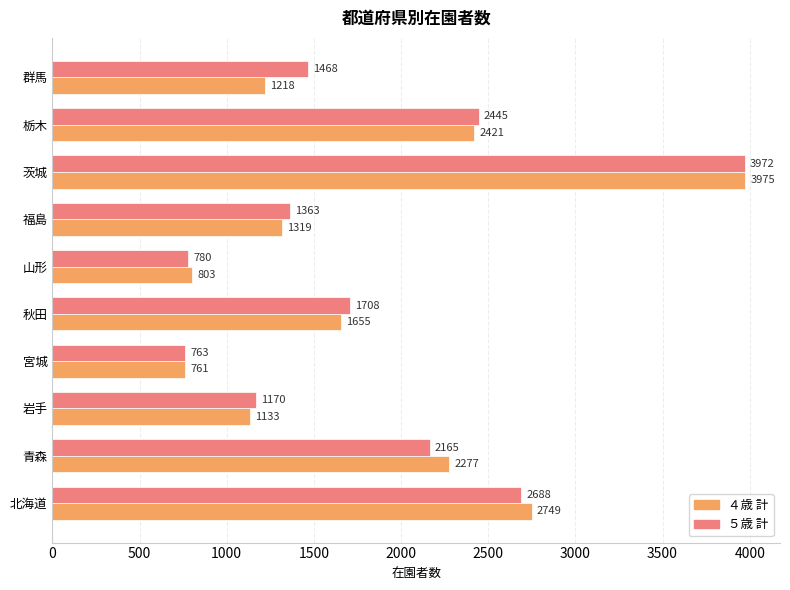

Between 北海道 and 青森, which series saw the biggest shift?

５歳 計